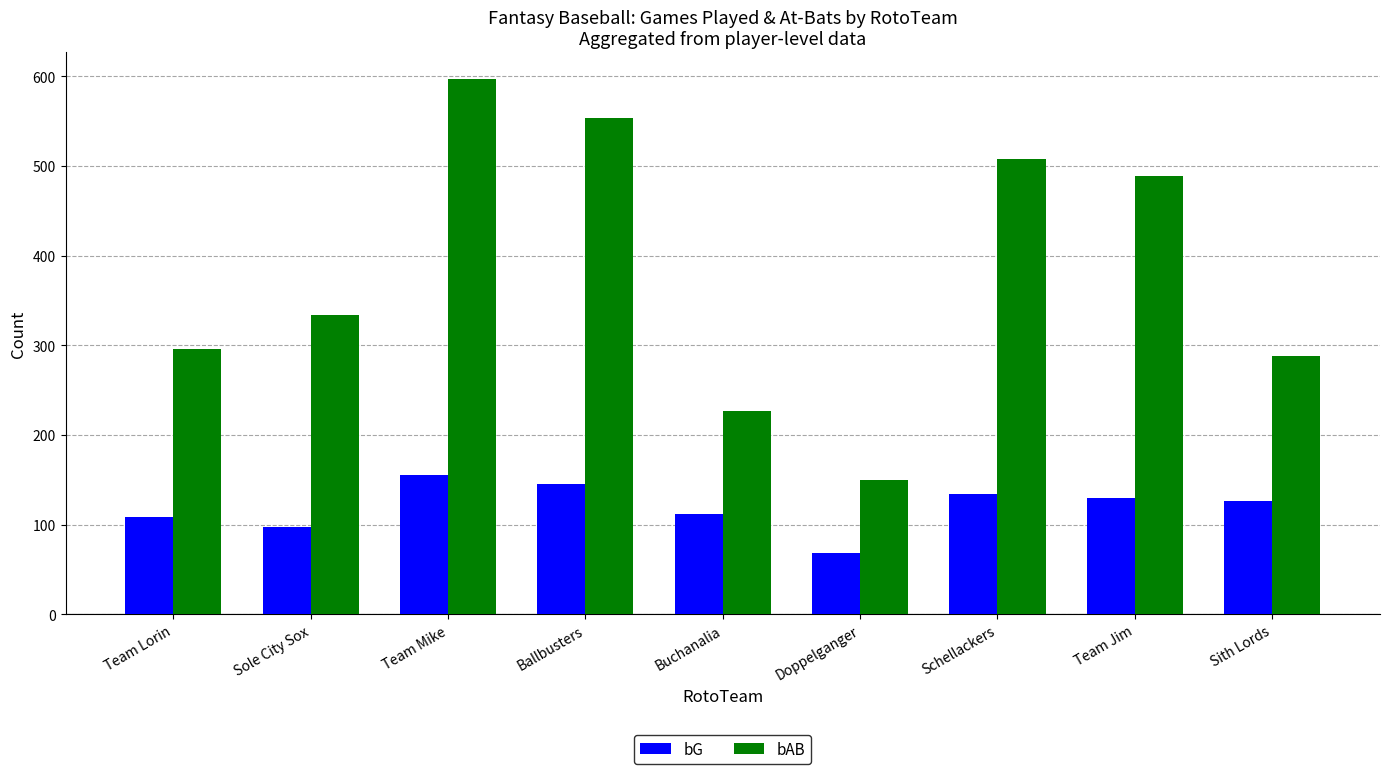

What are all the series names shown in the legend?

bG, bAB